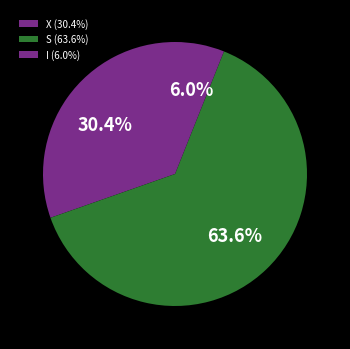

Approximately how many times larger is the value at I compared to S?

0.1